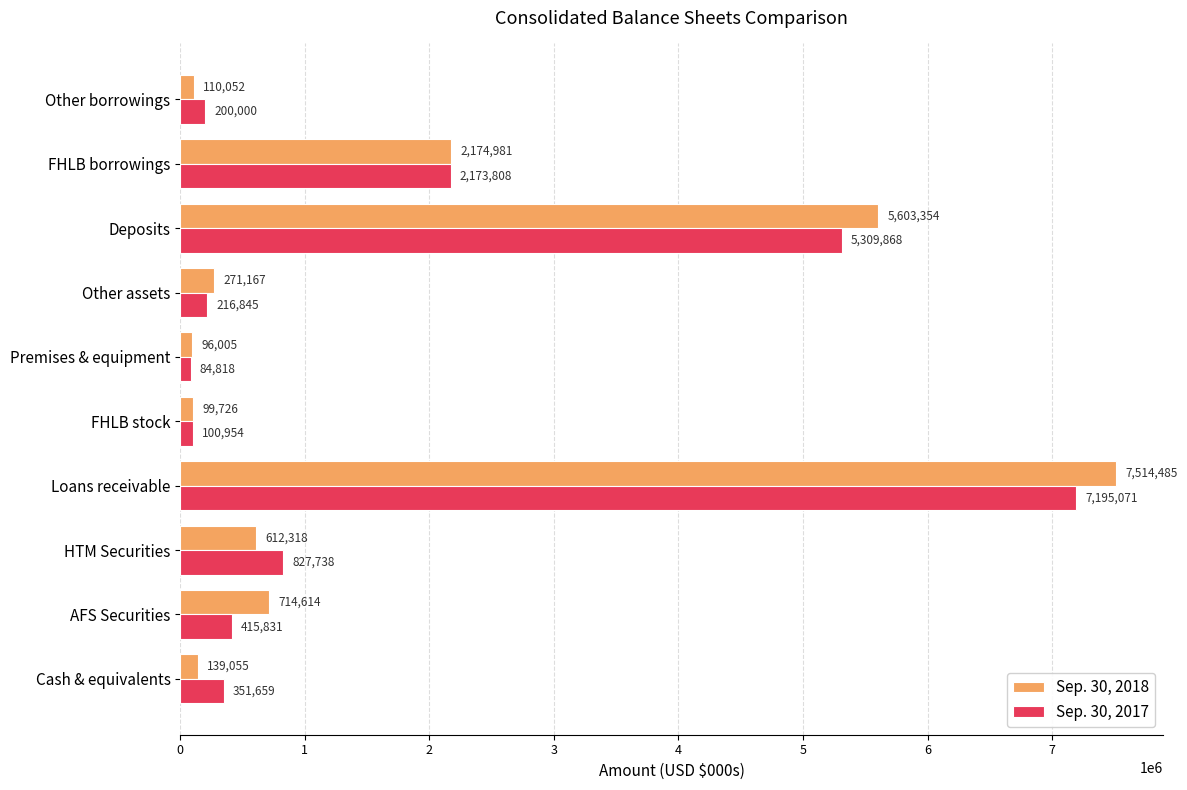

How many data points in Sep. 30, 2017 are less than 415831?

5